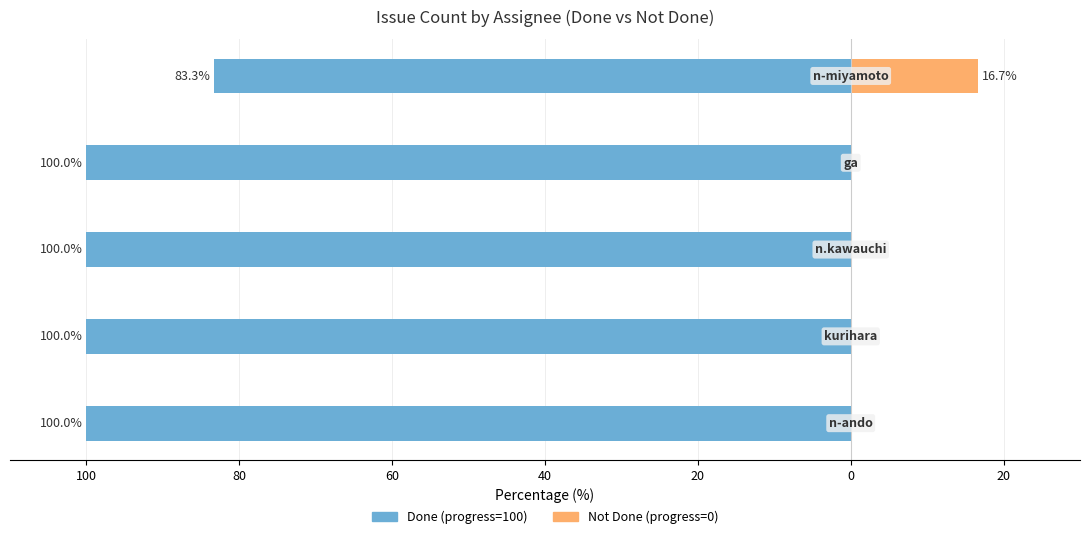

What is the value of the Done (progress=100) bar at the 3rd from the left?

-100.0